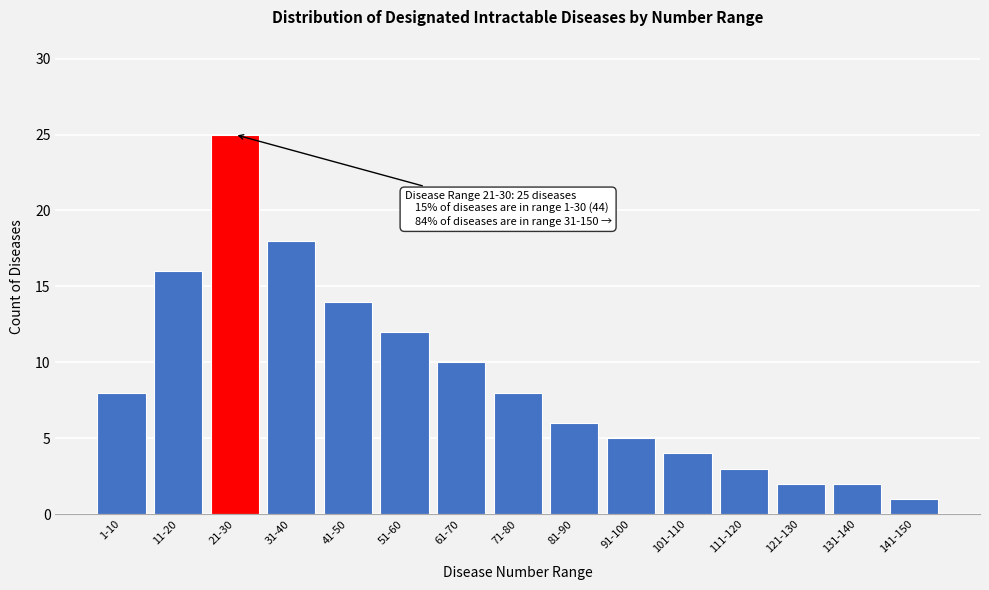

Reading right to left, what are all the values shown in this chart?

1	2	2	3	4	5	6	8	10	12	14	18	25	16	8